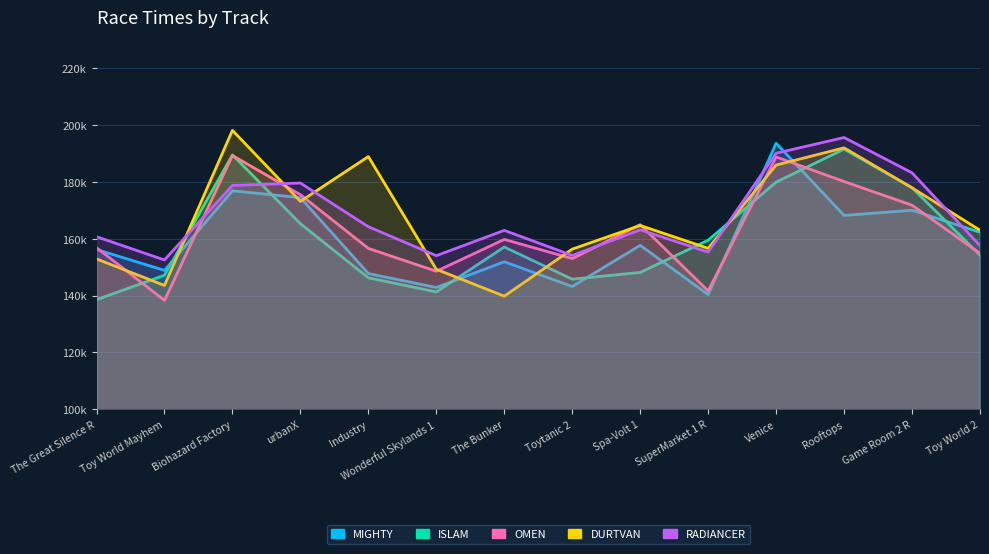

Which label corresponds to the largest value in the chart?

Biohazard Factory